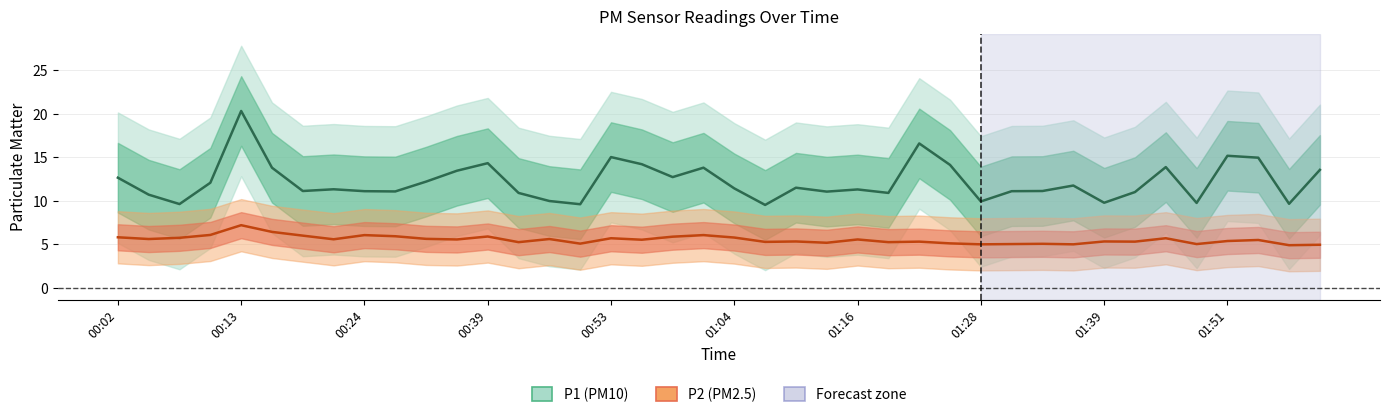

What is the difference between the P2 values at 00:36 and 01:25?

0.5